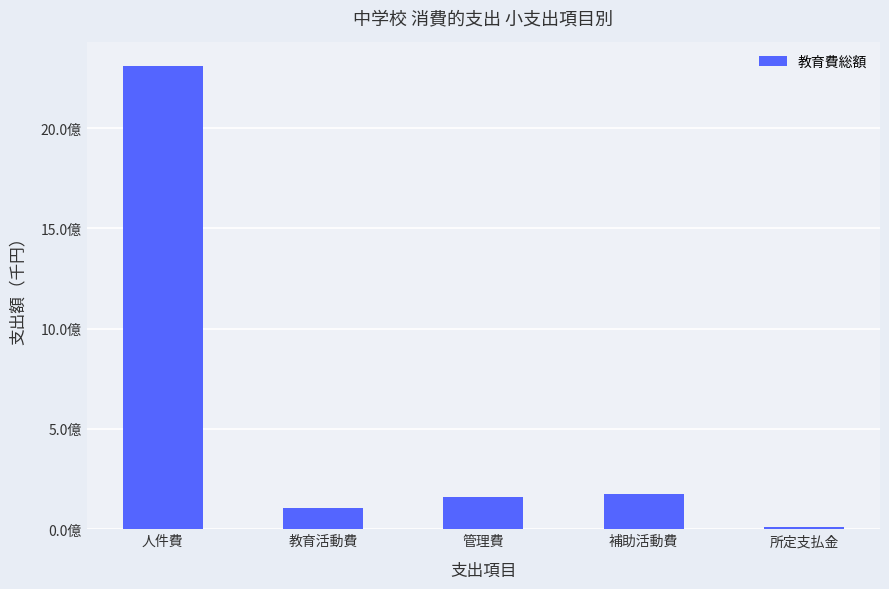

Which has a higher value, 人件費 or 補助活動費?

人件費